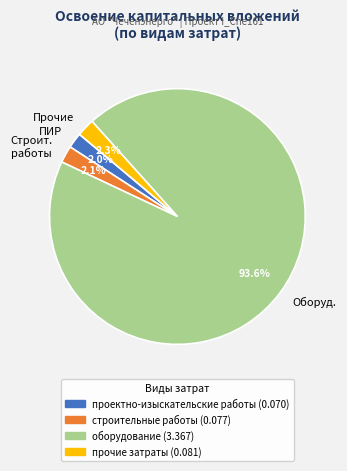

How many slices are in this pie chart?

4